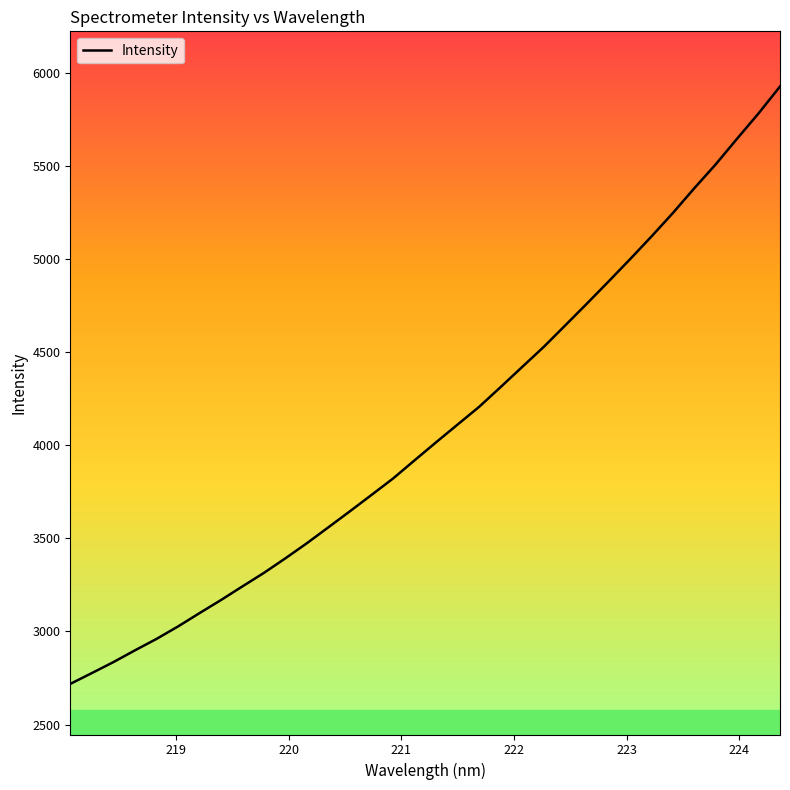

What is the greatest value displayed?

5927.3